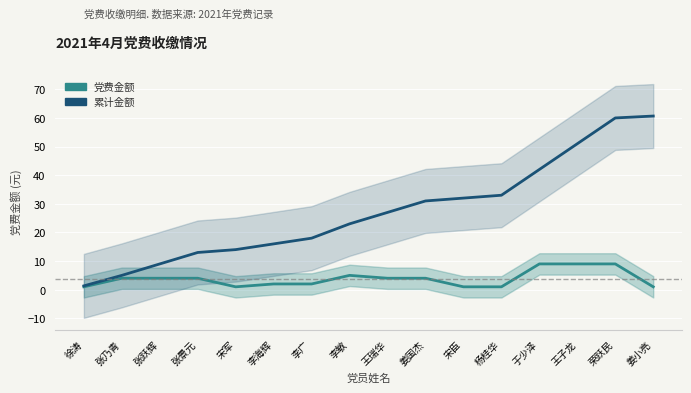

What is the label of the 15th point from the left?

荣跃民